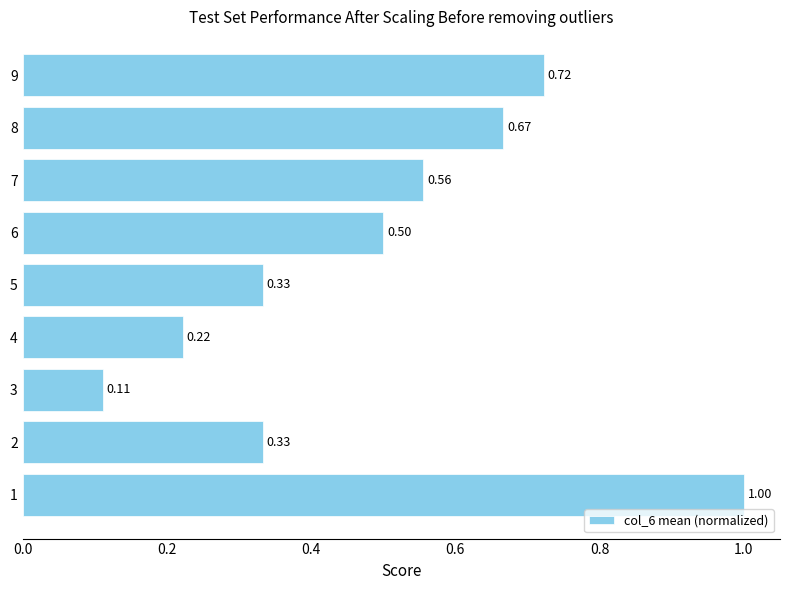

At which label is the value closest to 0?

3